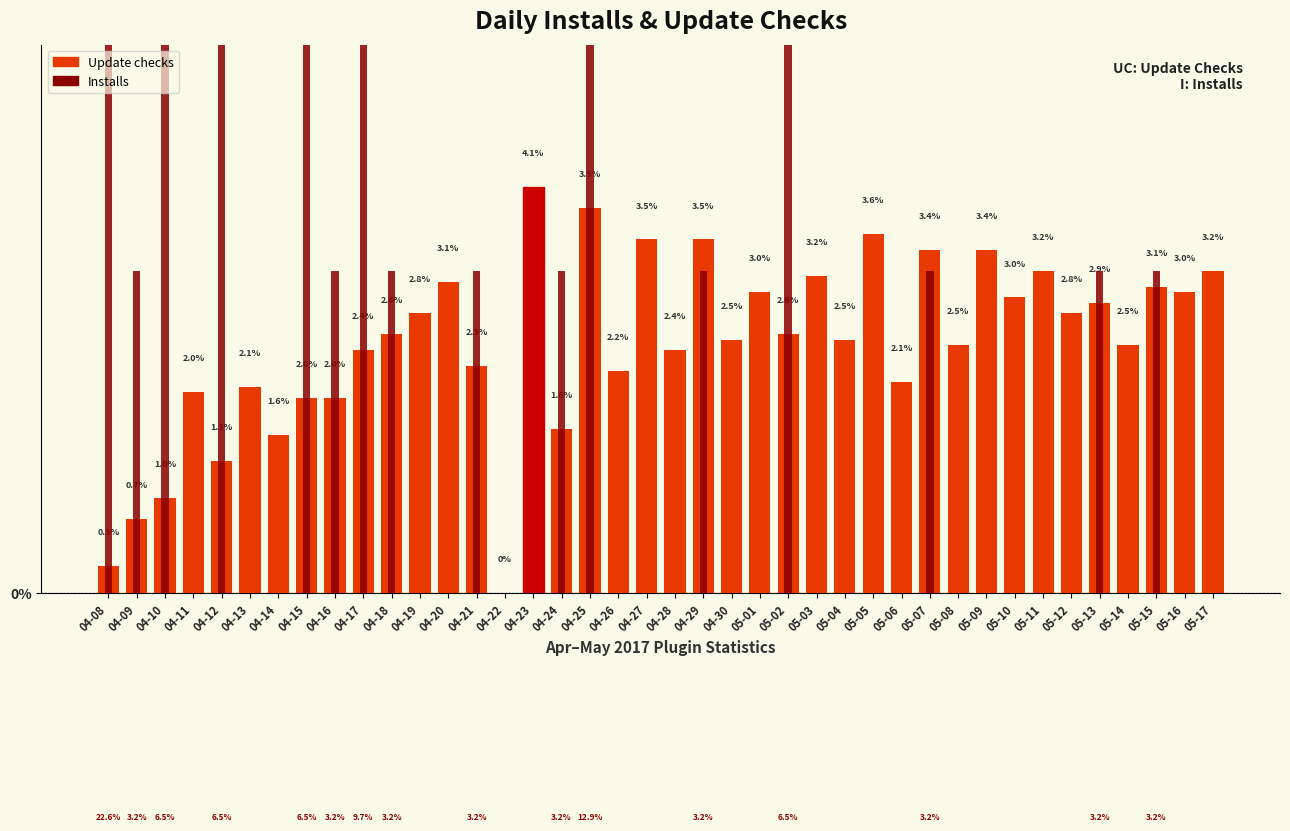

The Update checks series shows 1.7 at 04-30. True or false?

False